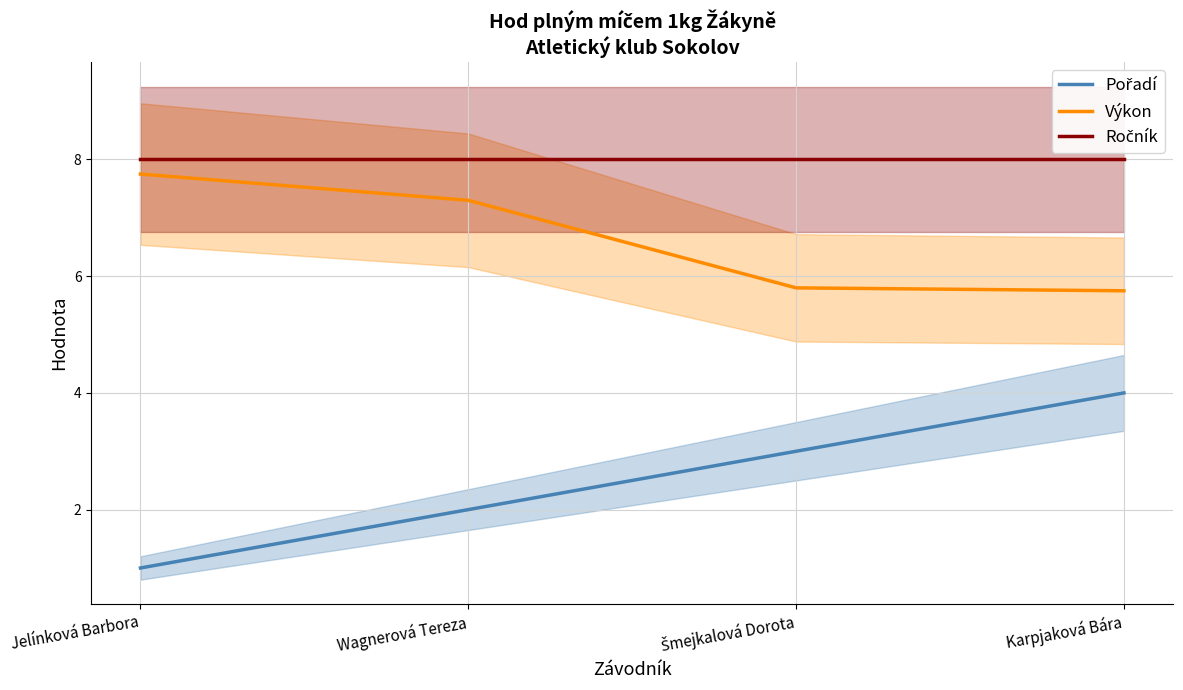

Reading left to right, transcribe all the data shown in this chart.

Pořadí: Jelínková Barbora=1.0	Wagnerová Tereza=2.0	Šmejkalová Dorota=3.0	Karpjaková Bára=4.0
Výkon: Jelínková Barbora=7.8	Wagnerová Tereza=7.3	Šmejkalová Dorota=5.8	Karpjaková Bára=5.8
Ročník: Jelínková Barbora=8.0	Wagnerová Tereza=8.0	Šmejkalová Dorota=8.0	Karpjaková Bára=8.0